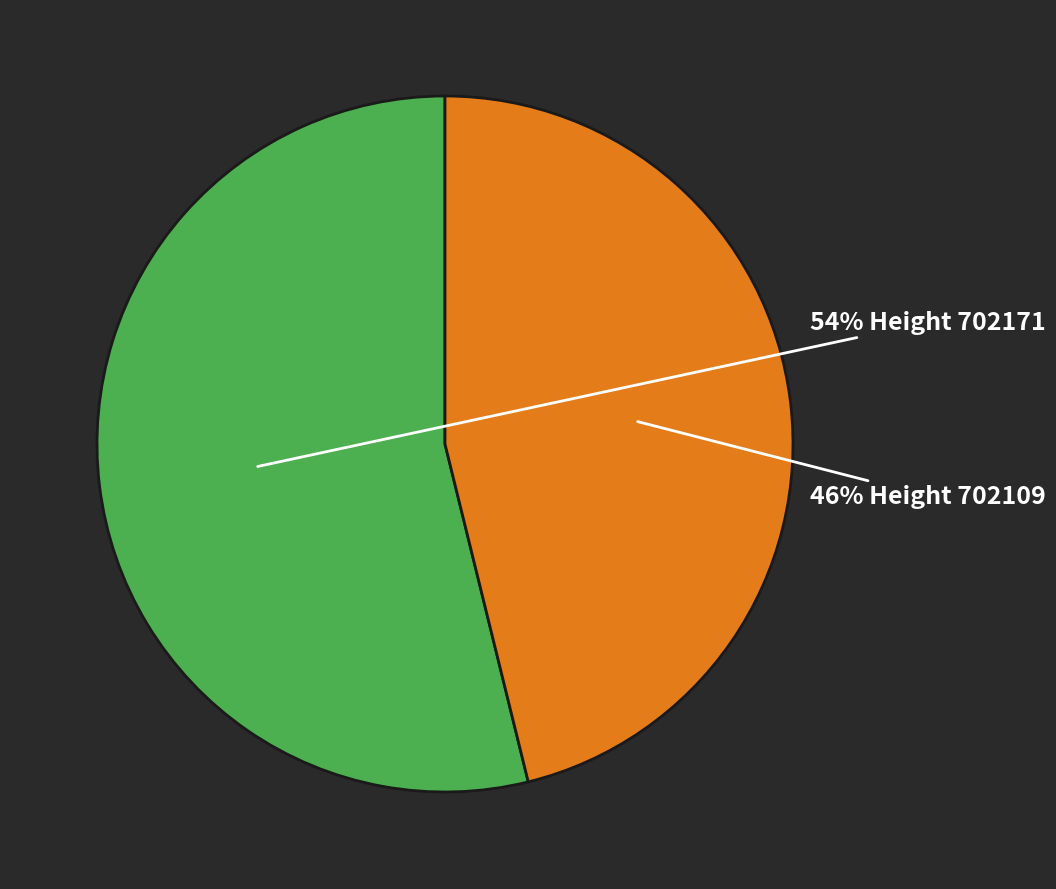

Does any single category account for the majority?

Yes